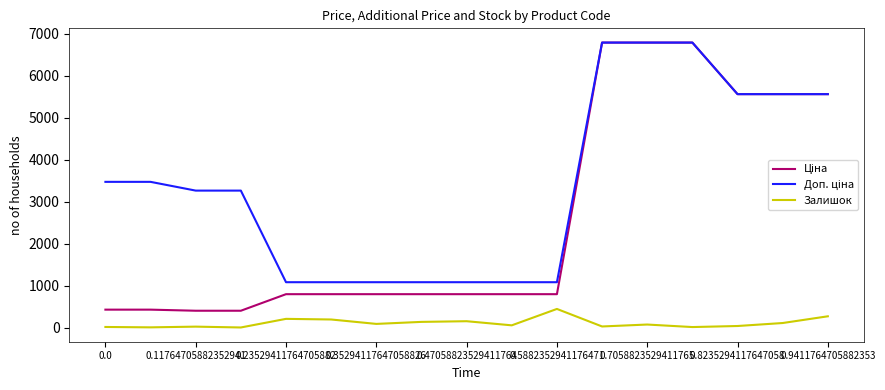

What is the maximum value for Залишок?

451.0